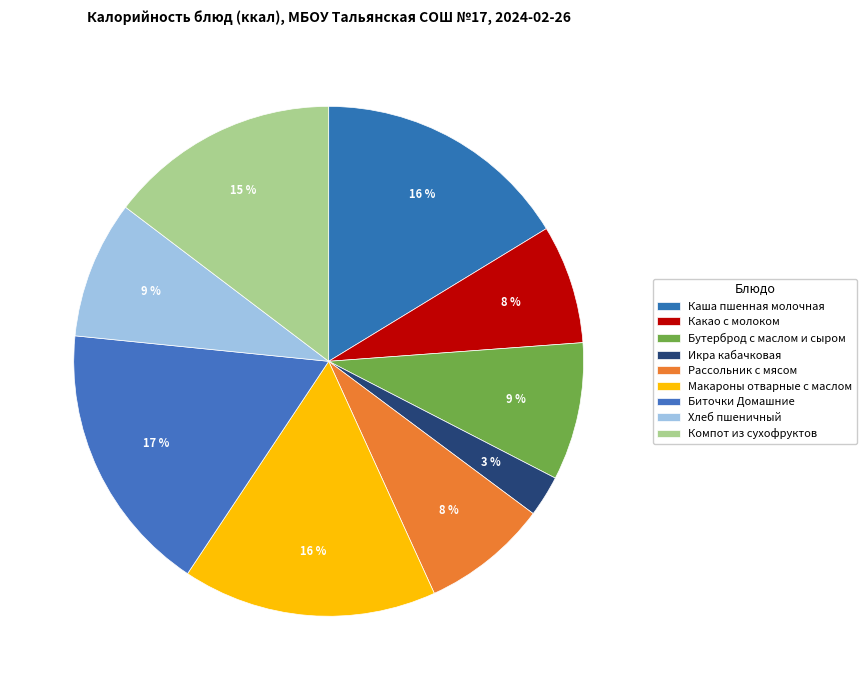

How many slices are in this pie chart?

9